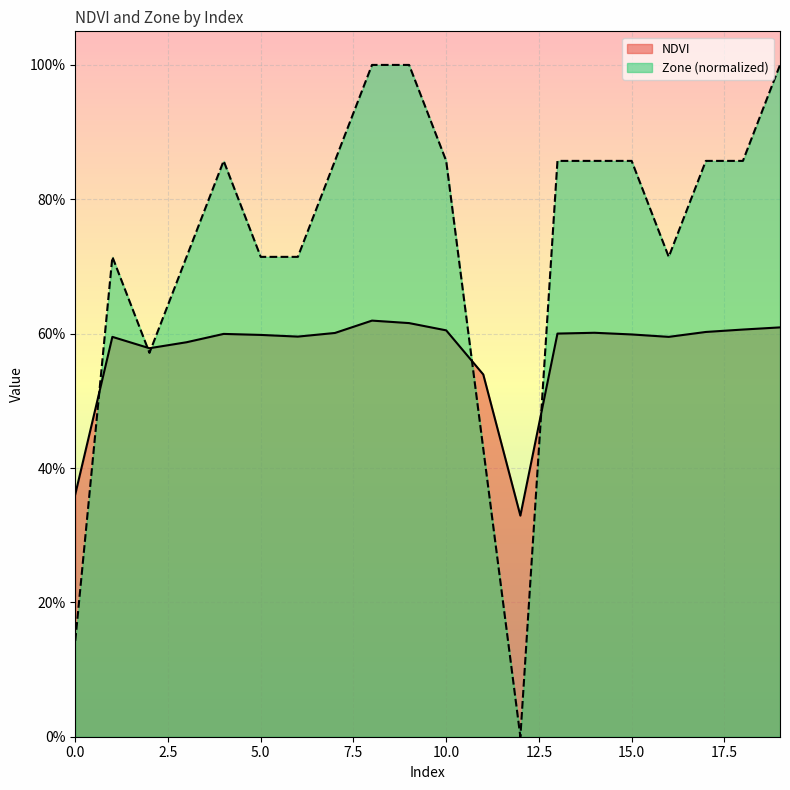

What are all the series names shown in the legend?

NDVI, Zone (normalized)